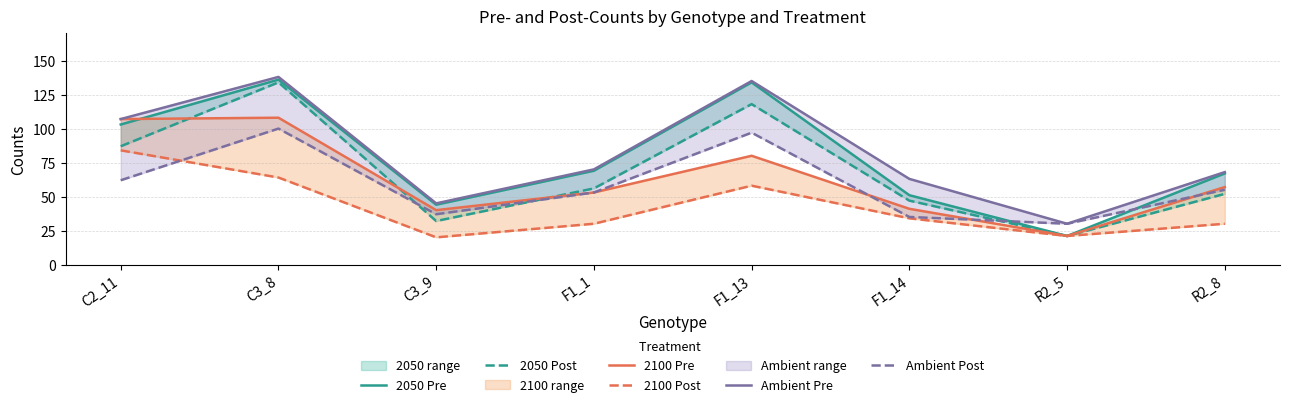

At which category does 2100 Pre reach its first local valley?

C3_9